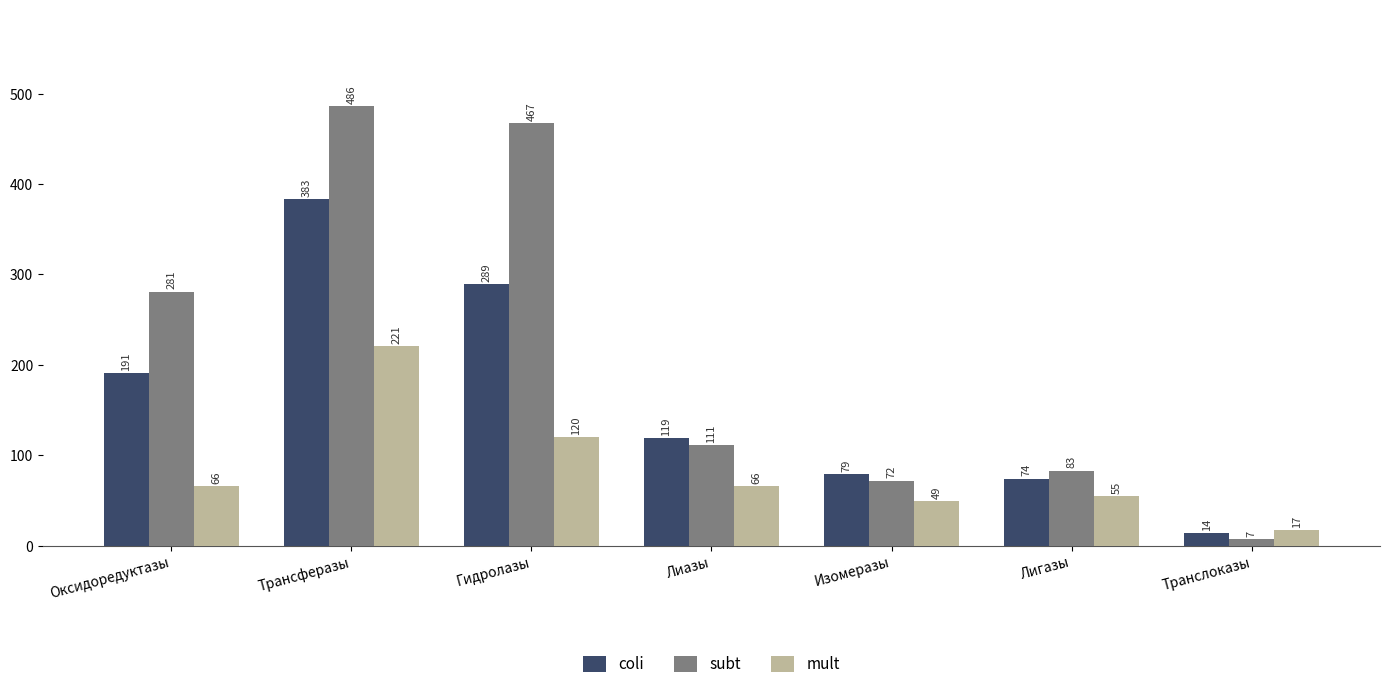

Does the chart contain stacked bars?

No